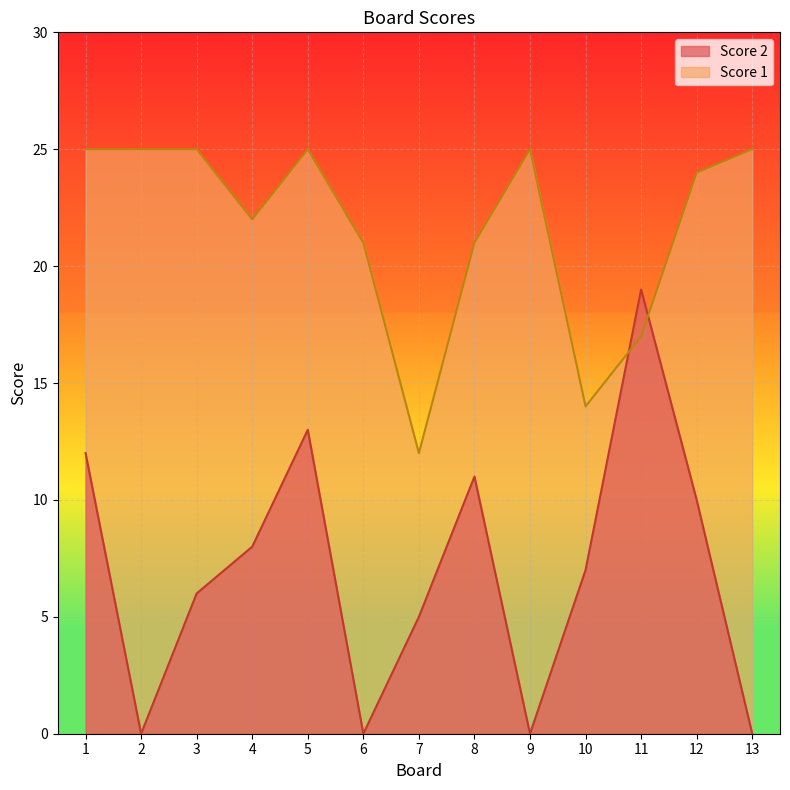

Where do Score 2 and Score 1 first cross each other?

10 and 11